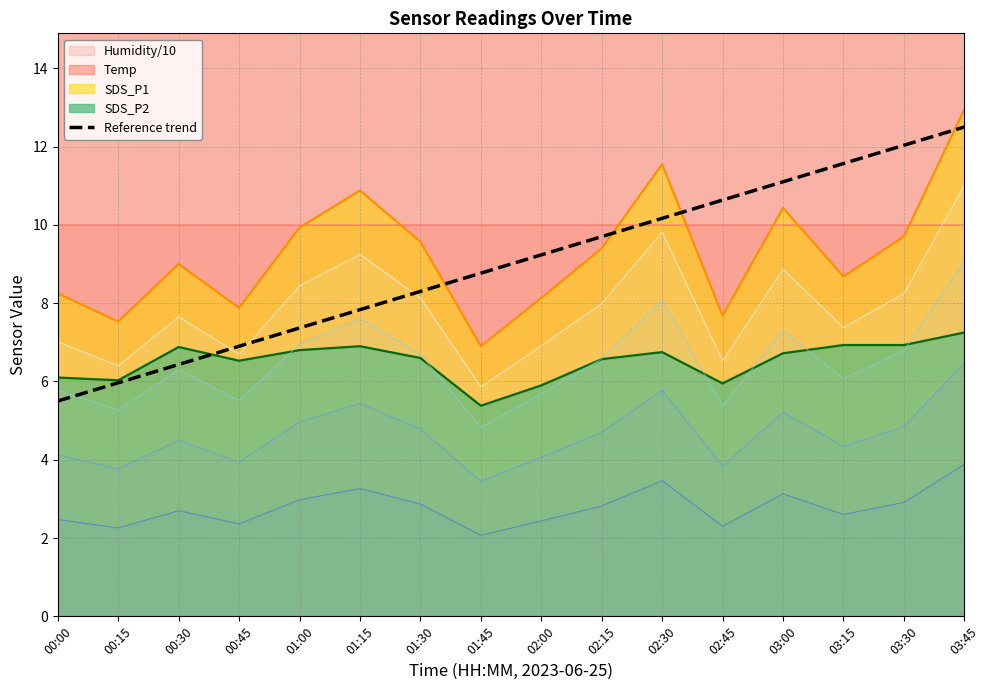

Reading right to left, extract all data points from this chart.

12.5	12.0	11.6	11.1	10.6	10.2	9.7	9.2	8.8	8.3	7.8	7.4	6.9	6.4	6.0	5.5